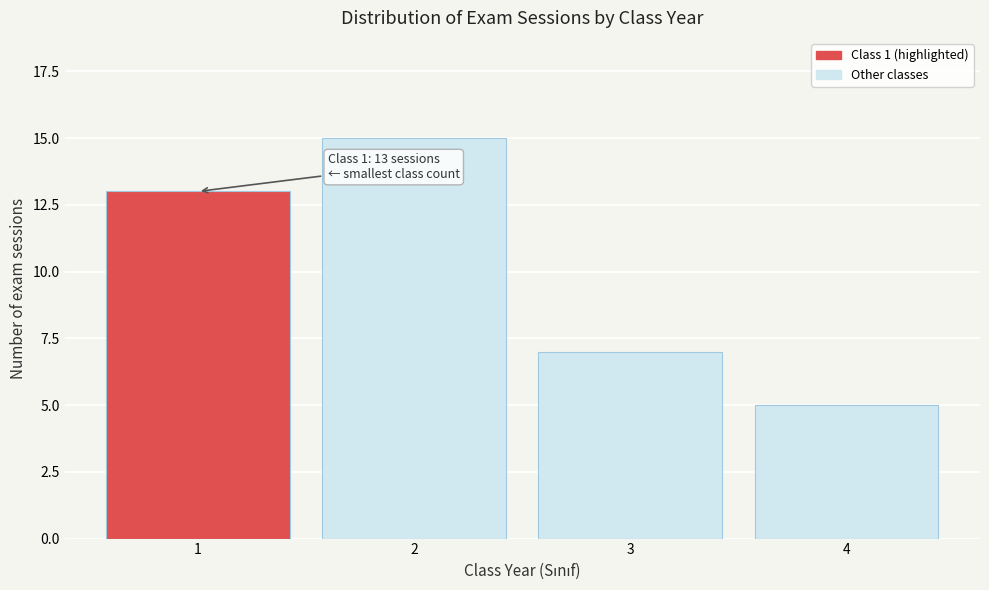

Reading right to left, transcribe all the data shown in this chart.

4=5	3=7	2=15	1=13